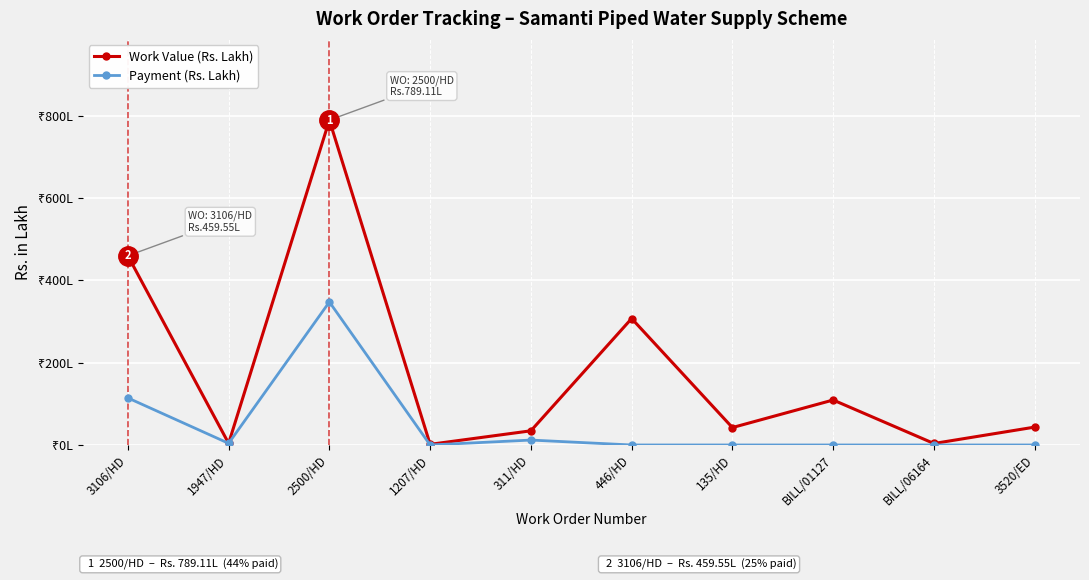

At which category is the sum across all series the highest?

2500/HD